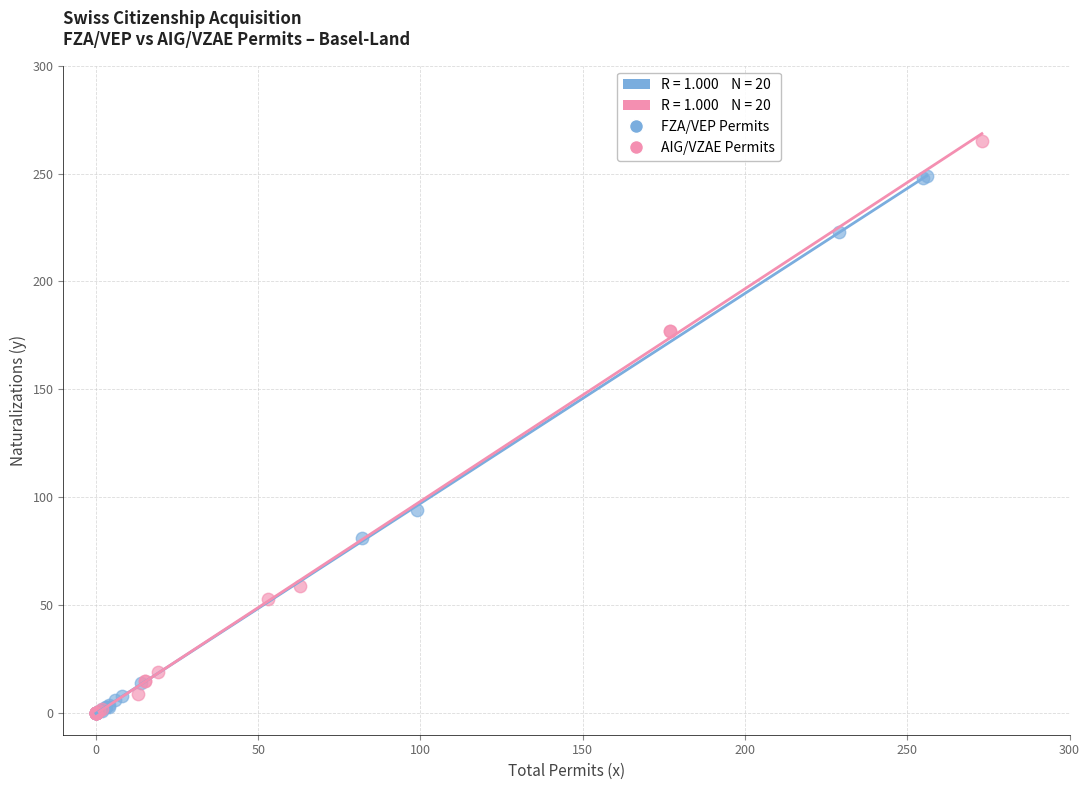

Which series has the widest spread of Y values?

AIG/VZAE Permits